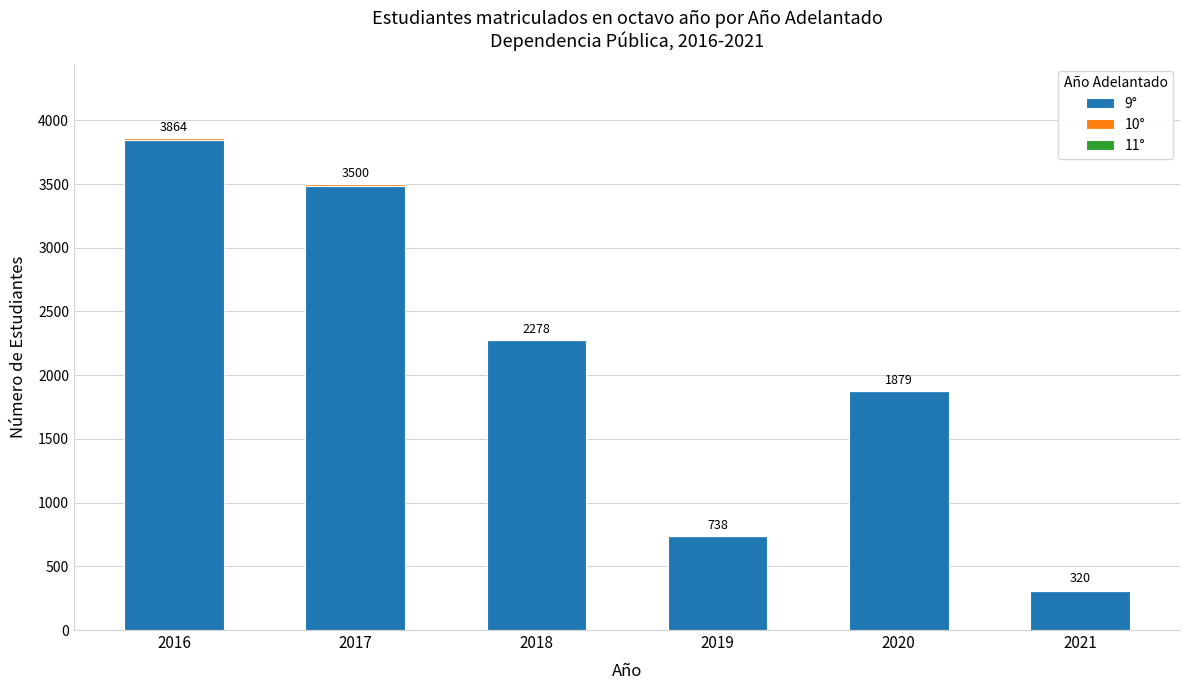

At which category is the sum across all series the highest?

2016